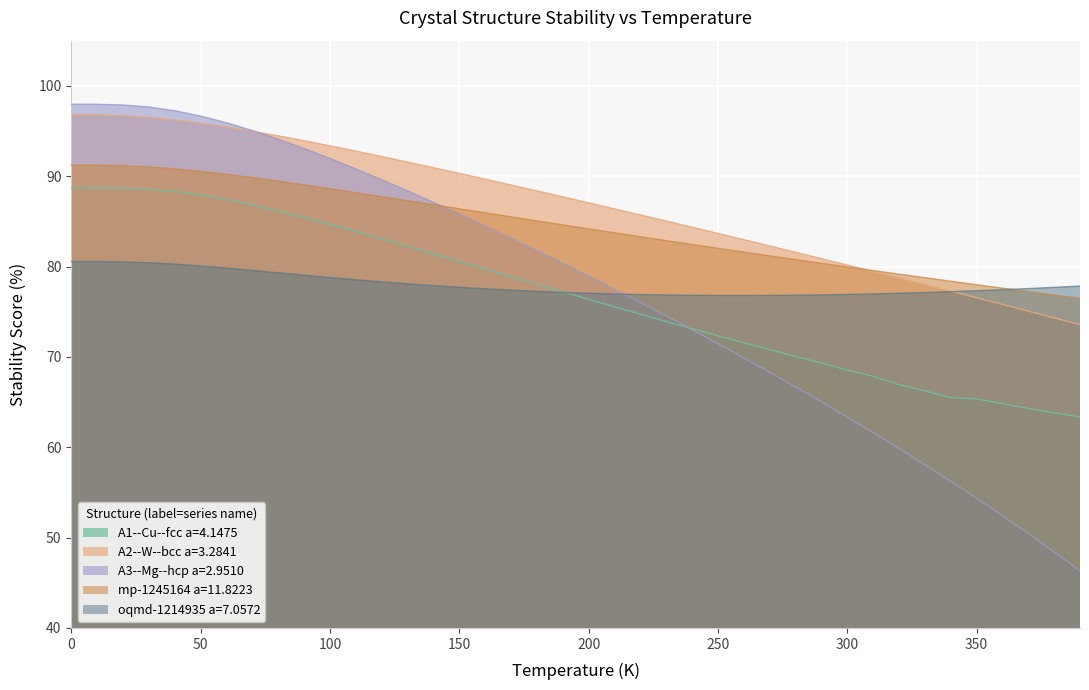

True or false: A1--Cu--fcc a=4.1475 and mp-1245164 a=11.8223 intersect in this chart.

False